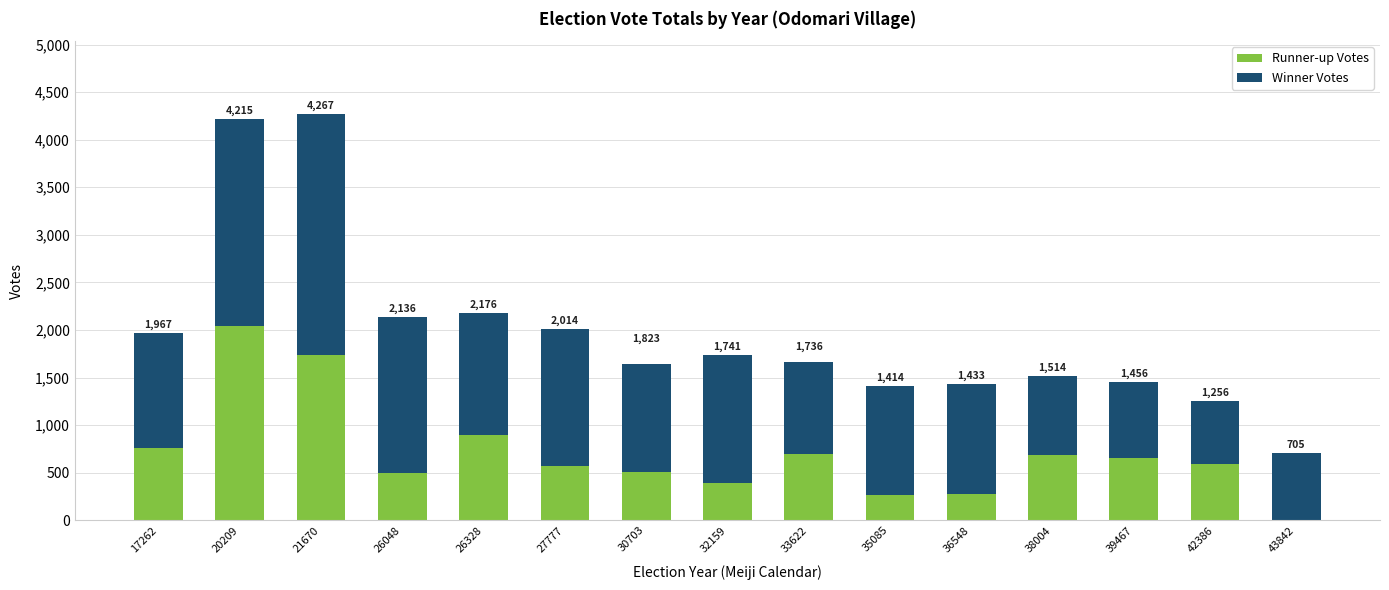

What is the sum of all Winner Votes values?

19008